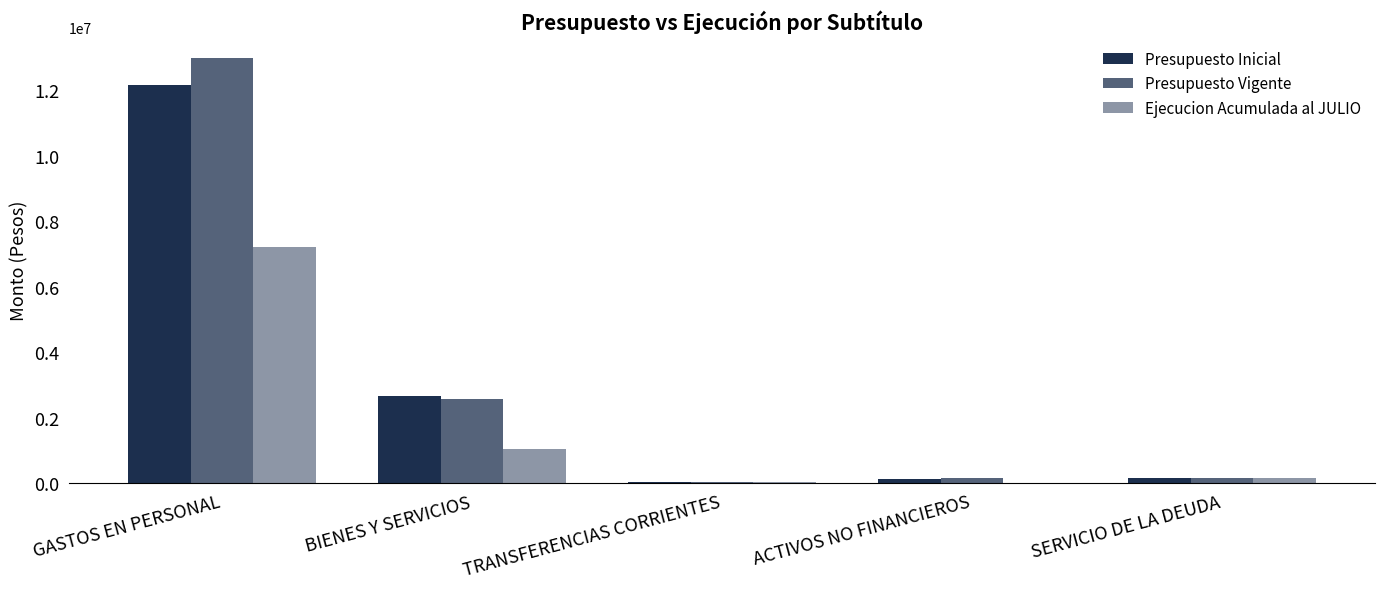

How many categories are shown in the chart?

5